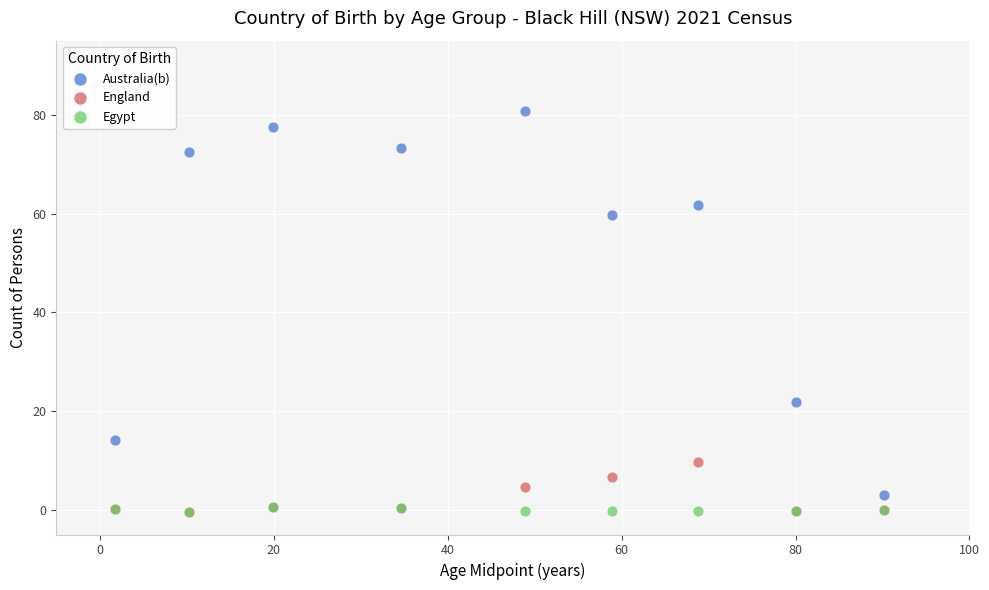

Across all series, what Y value is closest to 40?

21.8